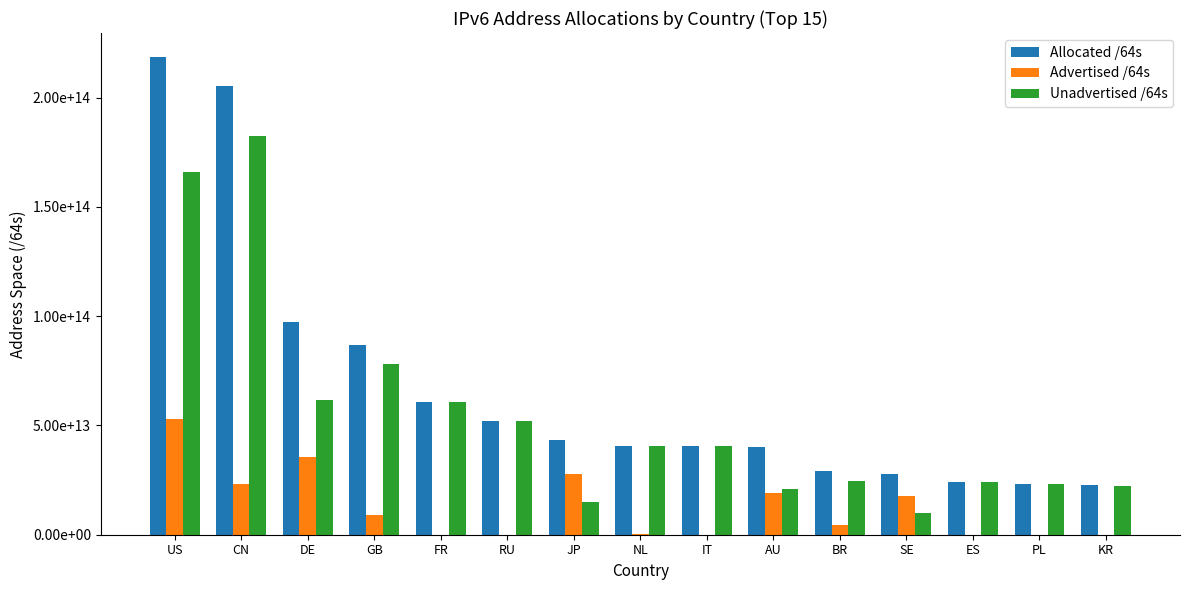

Are the bars grouped side by side (vs. stacked)?

Yes